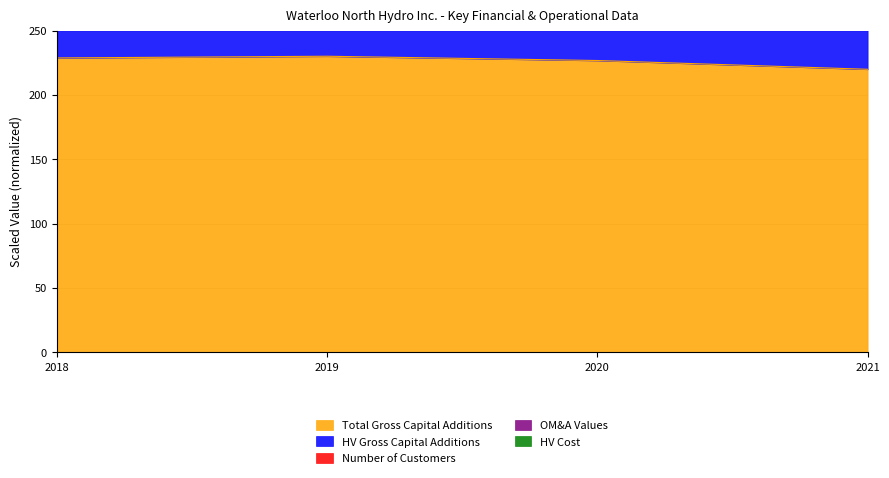

How many values in the HV Gross Capital Additions series are below 672?

2